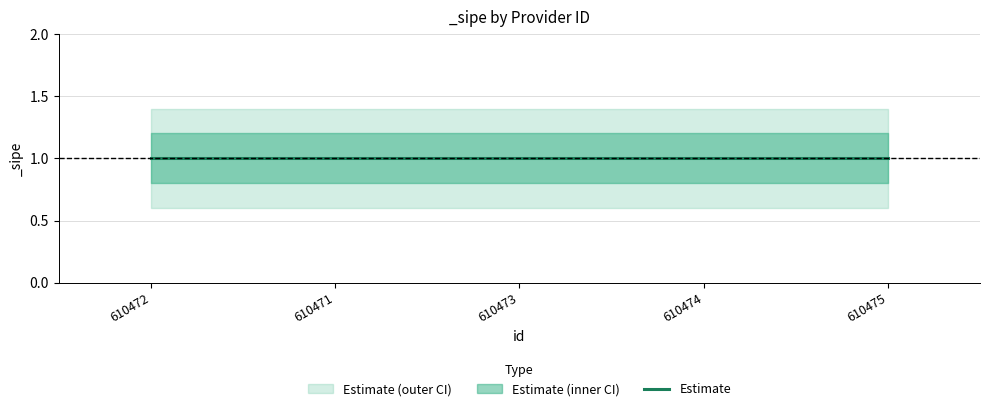

Count the number of categories in the chart.

5